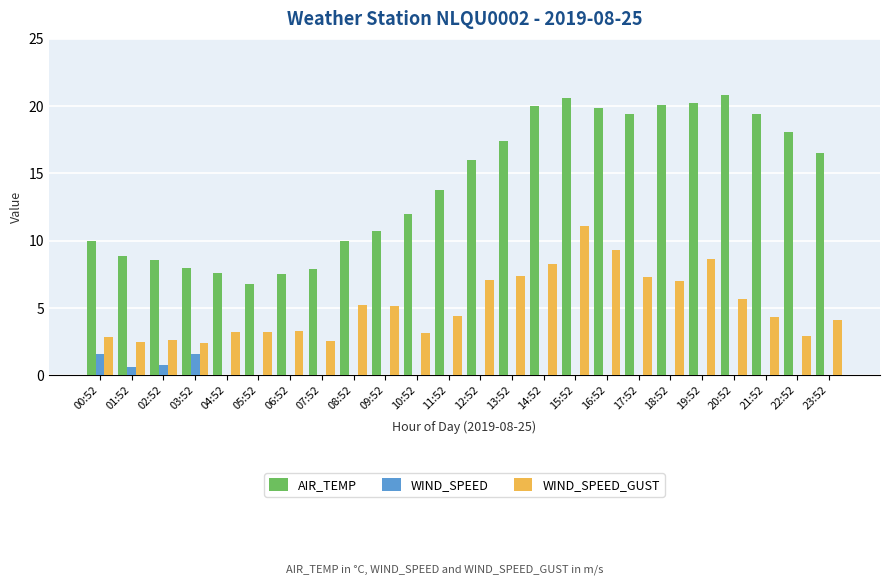

The AIR_TEMP series shows 12.0 at 10:52. True or false?

True